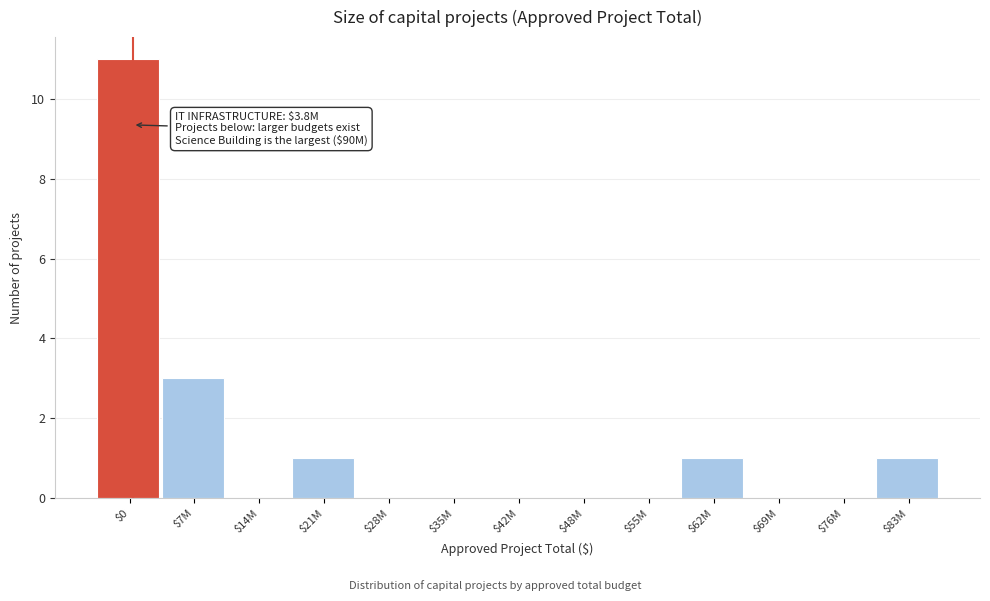

True or false: the data shows 0 at $55M.

True